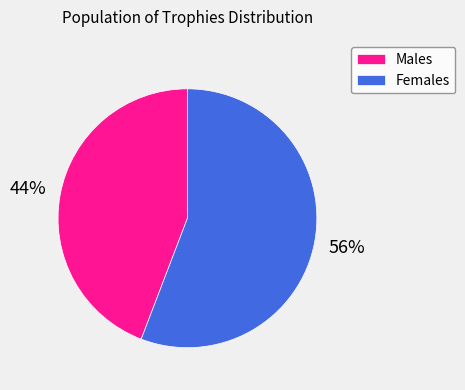

Rank the categories by value from highest to lowest.

Females, Males